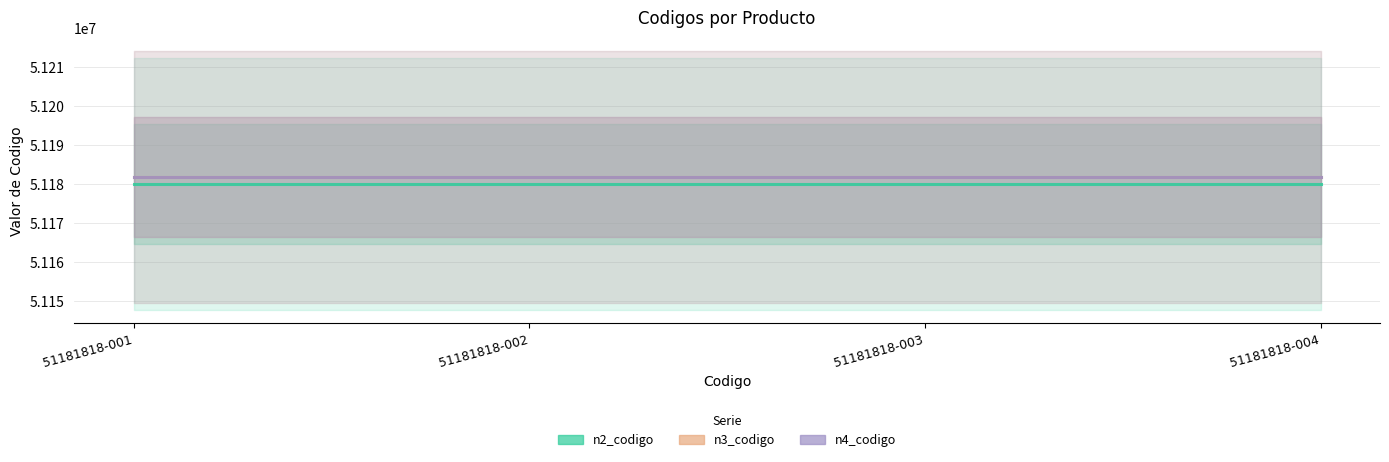

How many lines are shown in the chart?

3